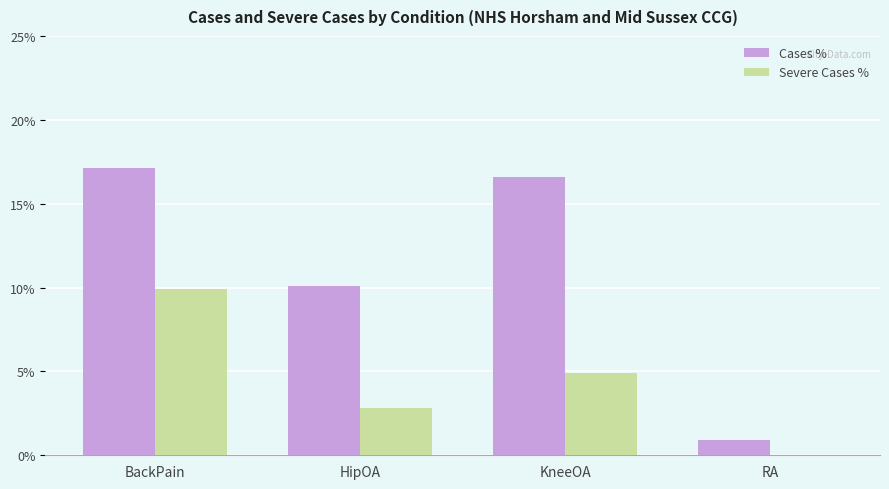

At which label is Cases % closest to 8?

HipOA